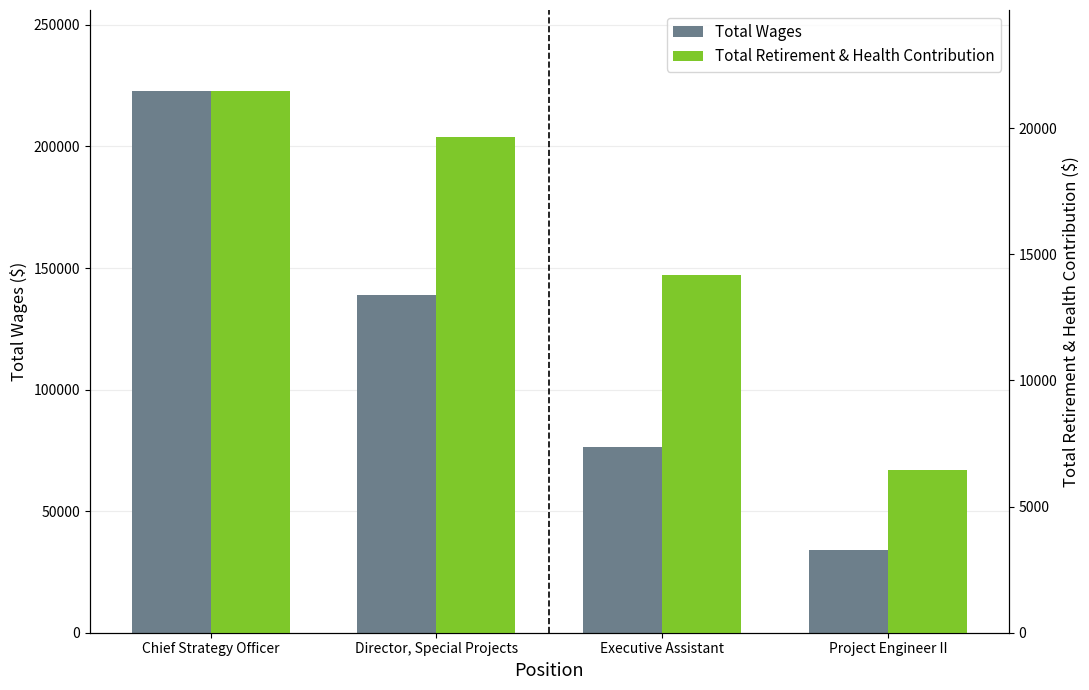

The Total Retirement & Health Contribution series shows 32765 at Director, Special Projects. True or false?

False